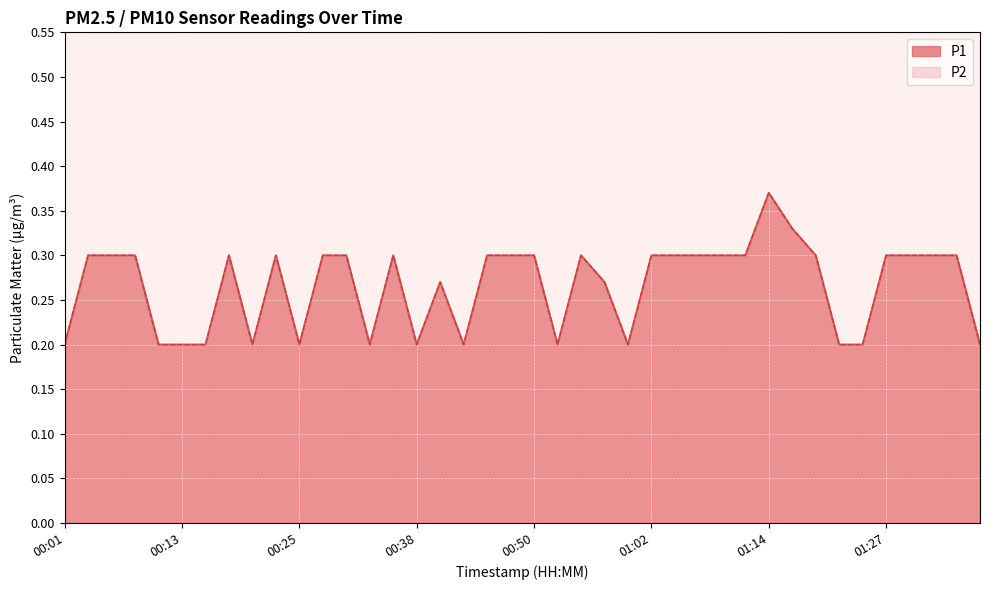

How many P1 values are between 0 and 1?

40